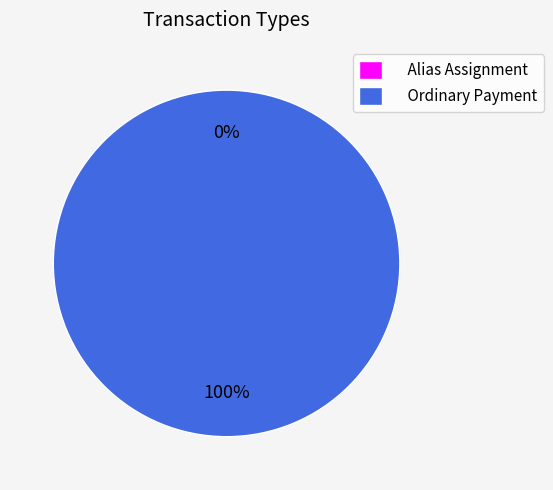

Do Ordinary Payment and Alias Assignment together represent more than half of the pie?

Yes